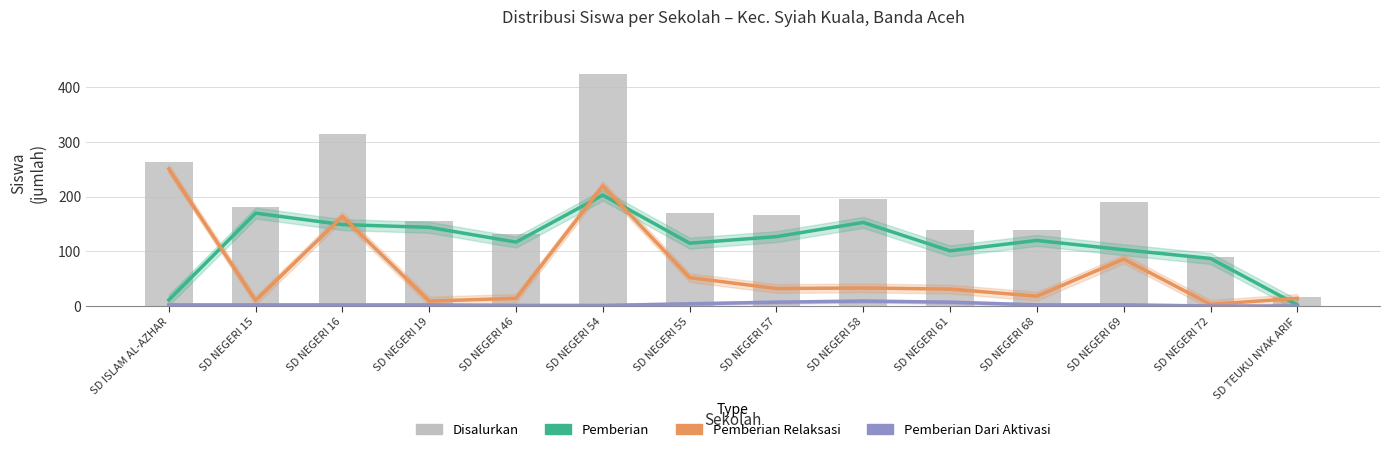

Reading right to left, transcribe all the data shown in this chart.

Pemberian: SD TEUKU NYAK ARIF=2	SD NEGERI 72=87	SD NEGERI 69=103	SD NEGERI 68=120	SD NEGERI 61=101	SD NEGERI 58=153	SD NEGERI 57=127	SD NEGERI 55=115	SD NEGERI 54=203	SD NEGERI 46=117	SD NEGERI 19=144	SD NEGERI 16=149	SD NEGERI 15=170	SD ISLAM AL-AZHAR=11
Pemberian Relaksasi: SD TEUKU NYAK ARIF=14	SD NEGERI 72=3	SD NEGERI 69=86	SD NEGERI 68=18	SD NEGERI 61=31	SD NEGERI 58=33	SD NEGERI 57=32	SD NEGERI 55=52	SD NEGERI 54=220	SD NEGERI 46=14	SD NEGERI 19=9	SD NEGERI 16=164	SD NEGERI 15=10	SD ISLAM AL-AZHAR=251
Pemberian Dari Aktivasi: SD TEUKU NYAK ARIF=0	SD NEGERI 72=0	SD NEGERI 69=2	SD NEGERI 68=2	SD NEGERI 61=7	SD NEGERI 58=9	SD NEGERI 57=7	SD NEGERI 55=4	SD NEGERI 54=1	SD NEGERI 46=1	SD NEGERI 19=2	SD NEGERI 16=2	SD NEGERI 15=2	SD ISLAM AL-AZHAR=2
Disalurkan: SD TEUKU NYAK ARIF=16	SD NEGERI 72=90	SD NEGERI 69=191	SD NEGERI 68=140	SD NEGERI 61=139	SD NEGERI 58=195	SD NEGERI 57=166	SD NEGERI 55=171	SD NEGERI 54=424	SD NEGERI 46=132	SD NEGERI 19=155	SD NEGERI 16=315	SD NEGERI 15=182	SD ISLAM AL-AZHAR=264